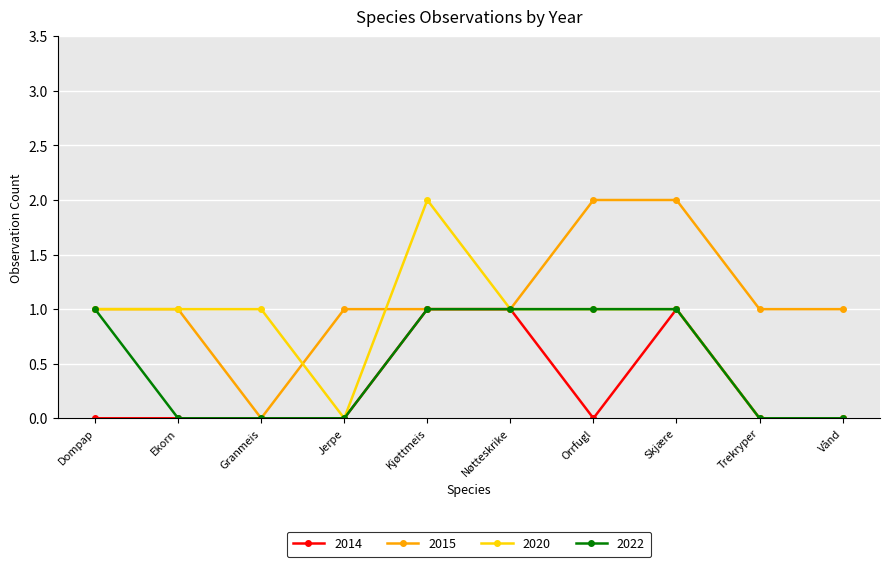

What is the value of the 2014 point at the 8th from the left?

1